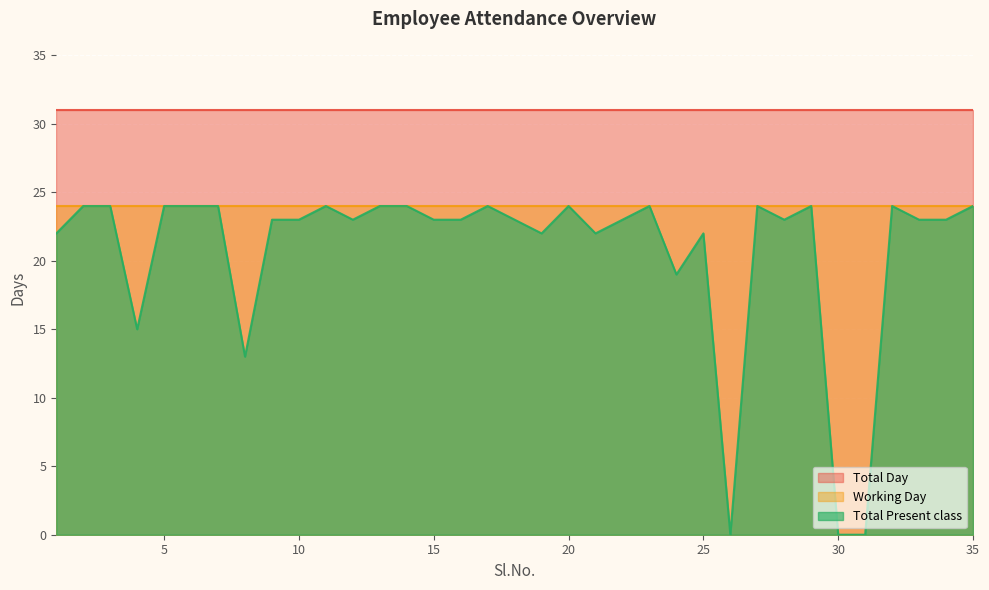

Is the value of Total Present class at 32 greater than the value of Working Day at 18?

No